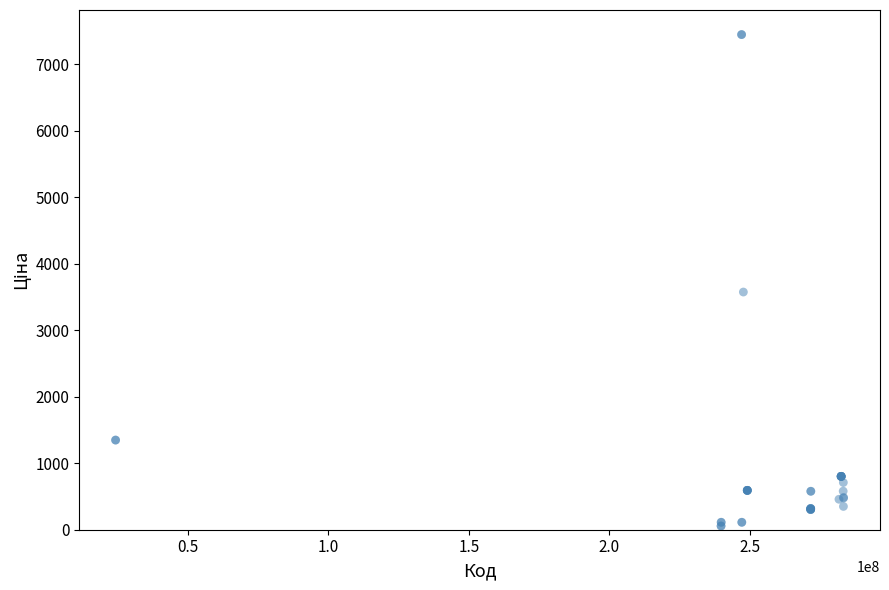

What Y value in the scatter plot is closest to 3750?

3573.6